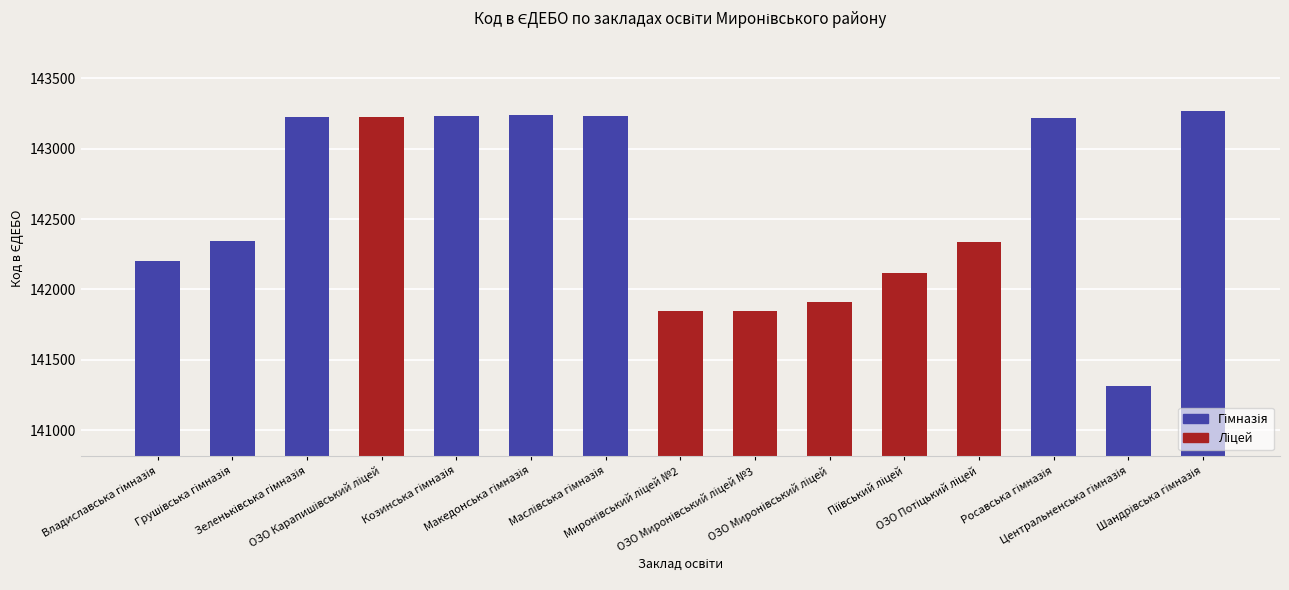

What is the greatest value displayed?

143268